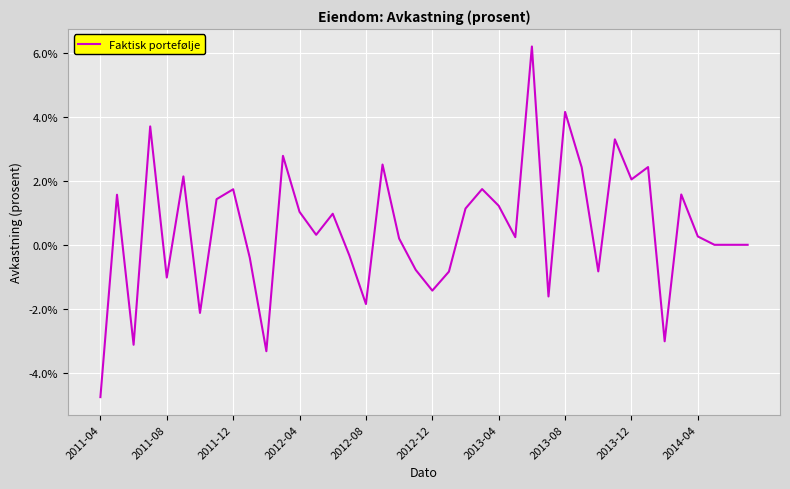

At which category does the chart reach its peak across all series?

26